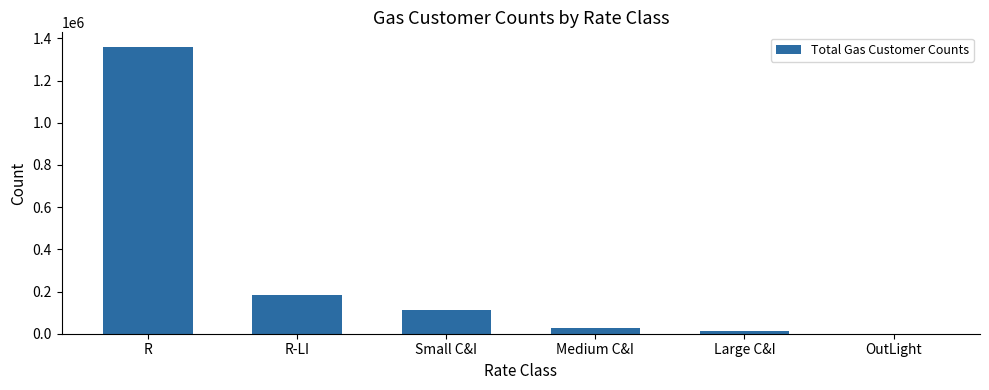

Is it true that the value at Small C&I is 112717.5?

True